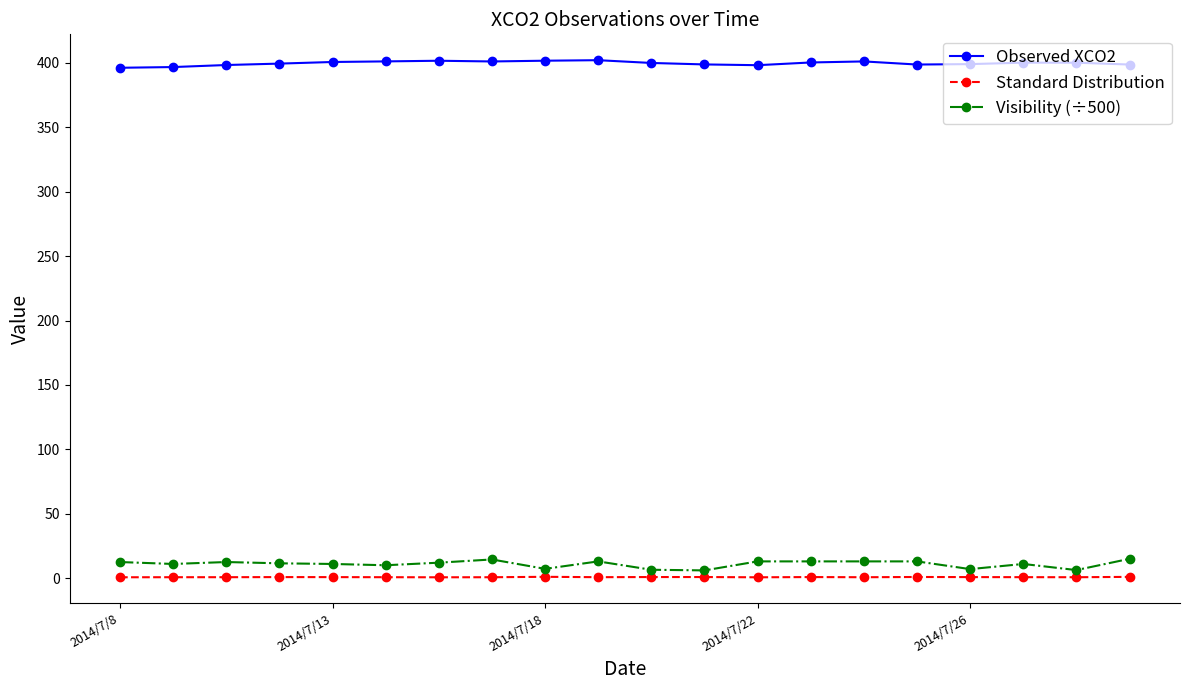

True or false: Observed XCO2 and Visibility (÷500) intersect in this chart.

False